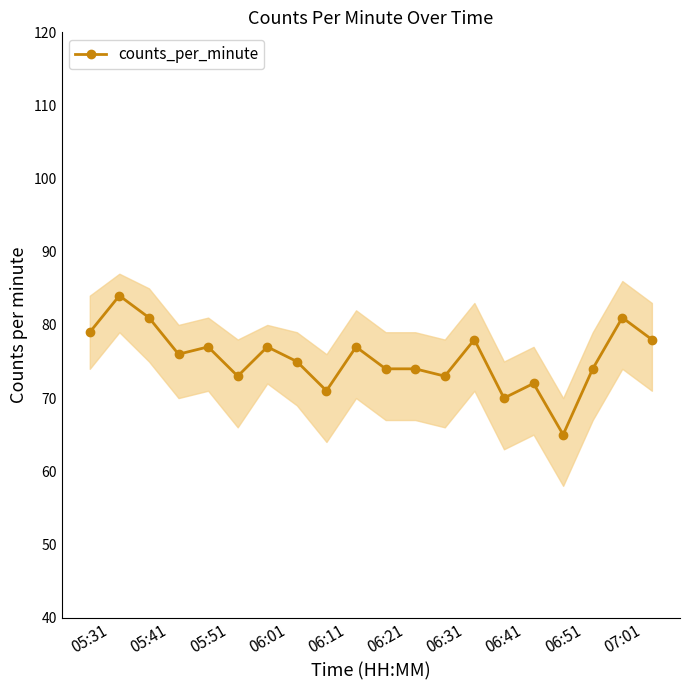

What is the maximum value for counts_per_minute?

84